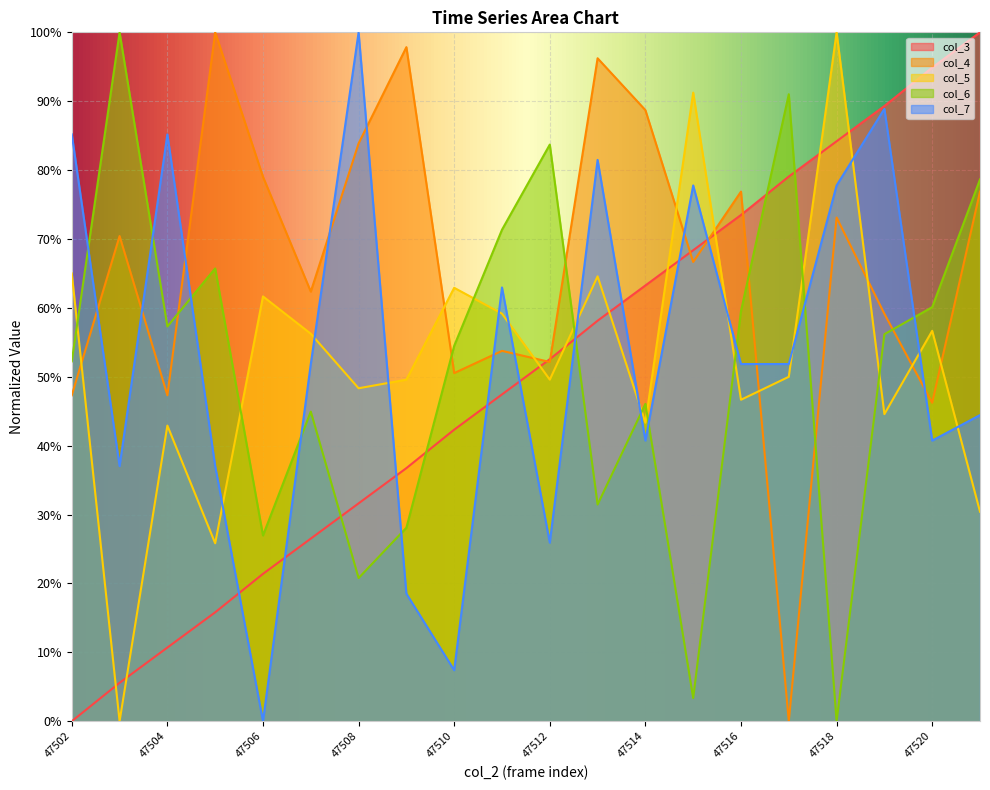

How many data points does each series have?

20